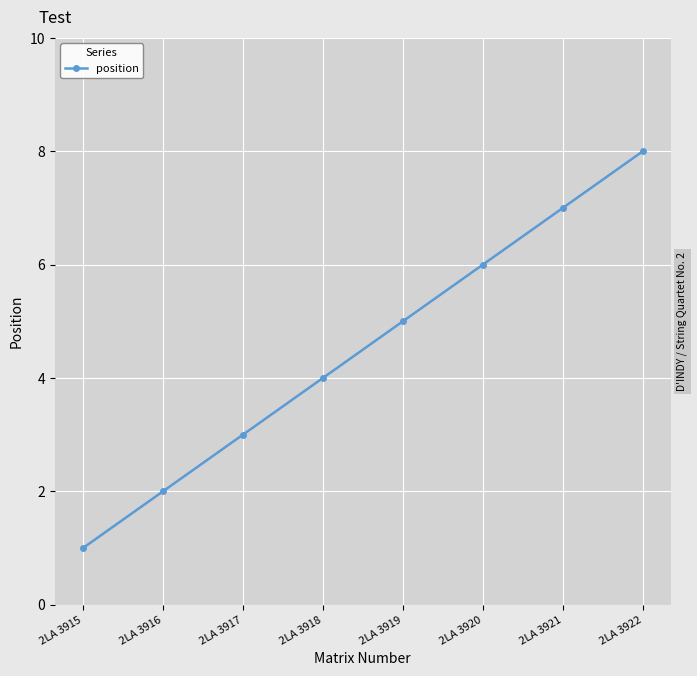

What value does the data have at 2LA 3921?

7